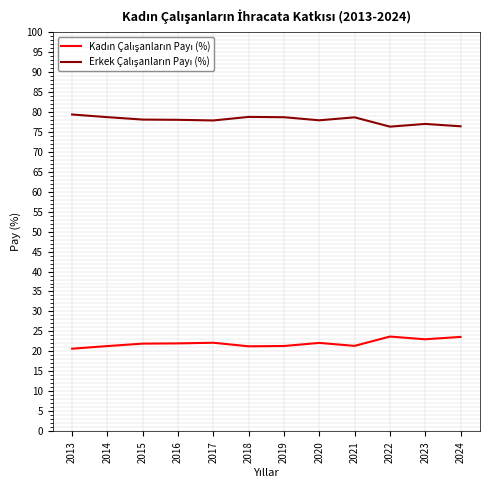

What is the spread (max minus min) of values at 2023?

53.9